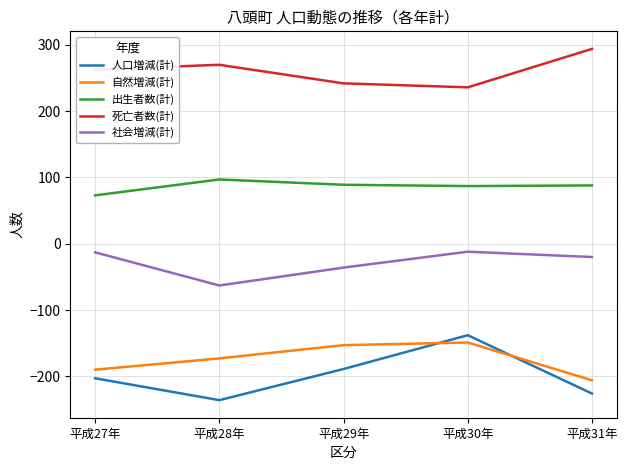

Which category has the highest value across all series?

平成31年